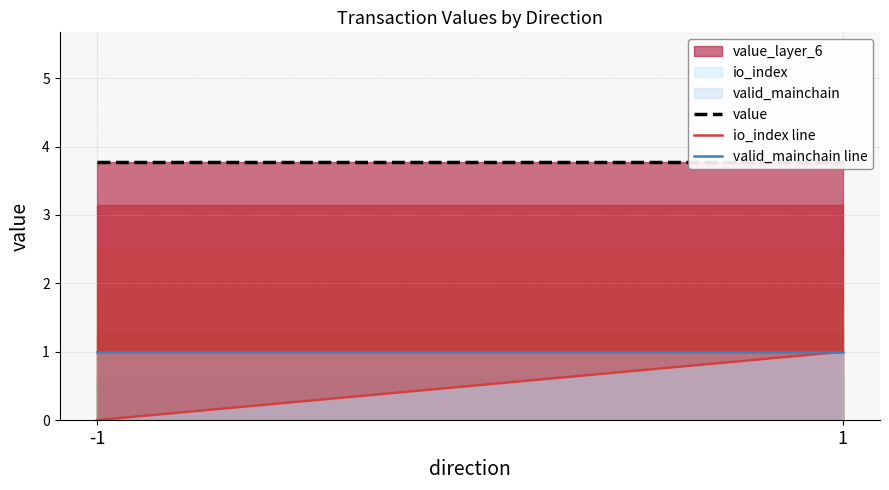

Reading right to left, extract all data points from this chart.

value: 1=3.8	-1=3.8
io_index line: 1=1.0	-1=0.0
valid_mainchain line: 1=1.0	-1=1.0